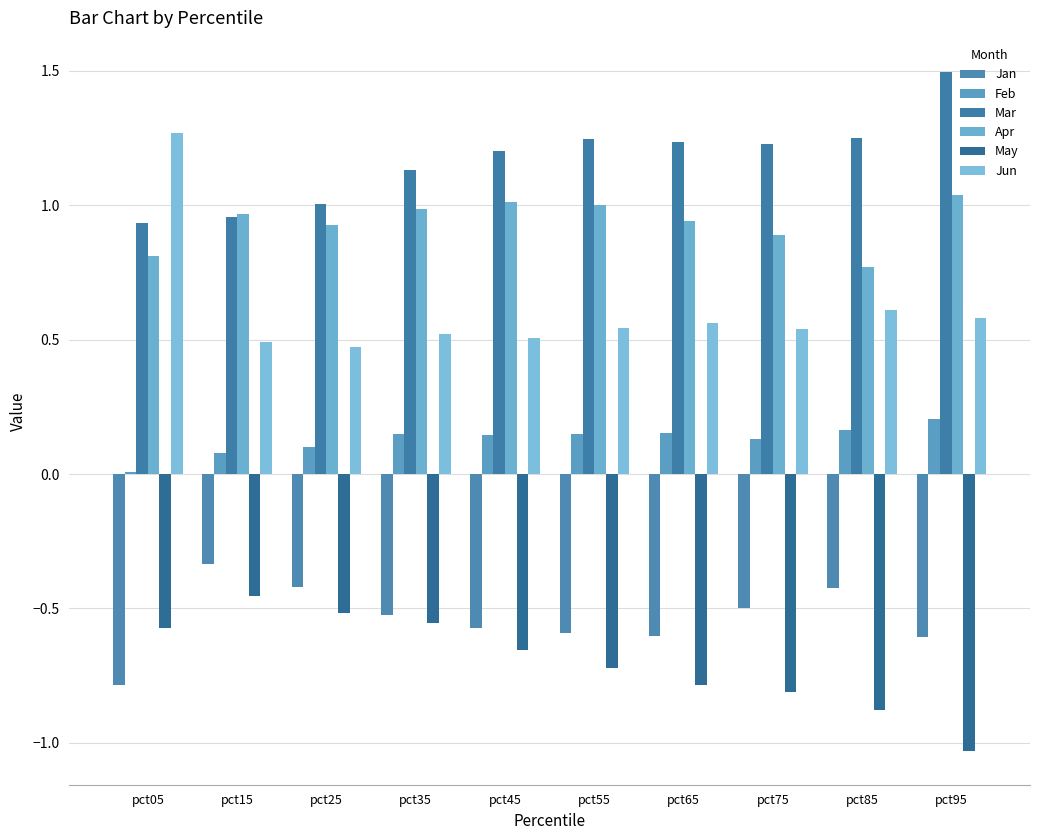

Rank the series by their maximum value, from highest to lowest.

Mar, Jun, Apr, Feb, Jan, May